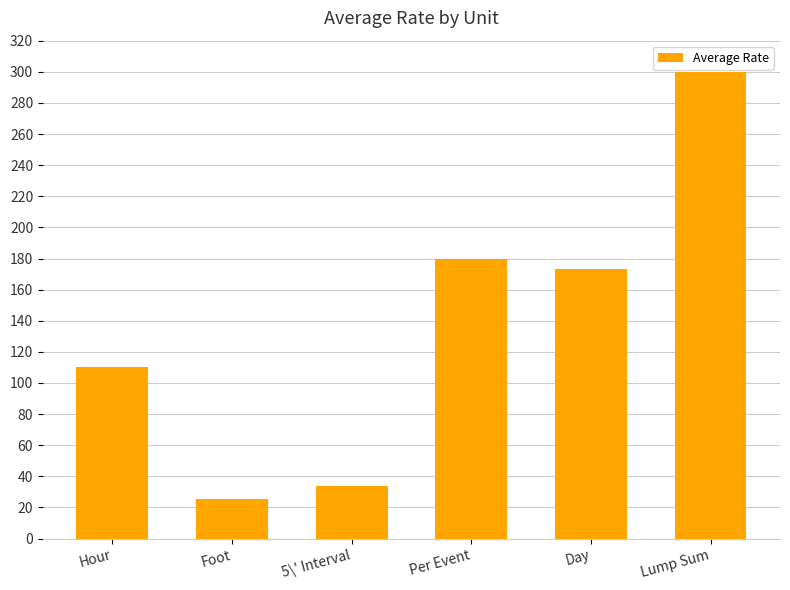

What is the sum of the values at Hour and 5\' Interval?

144.1